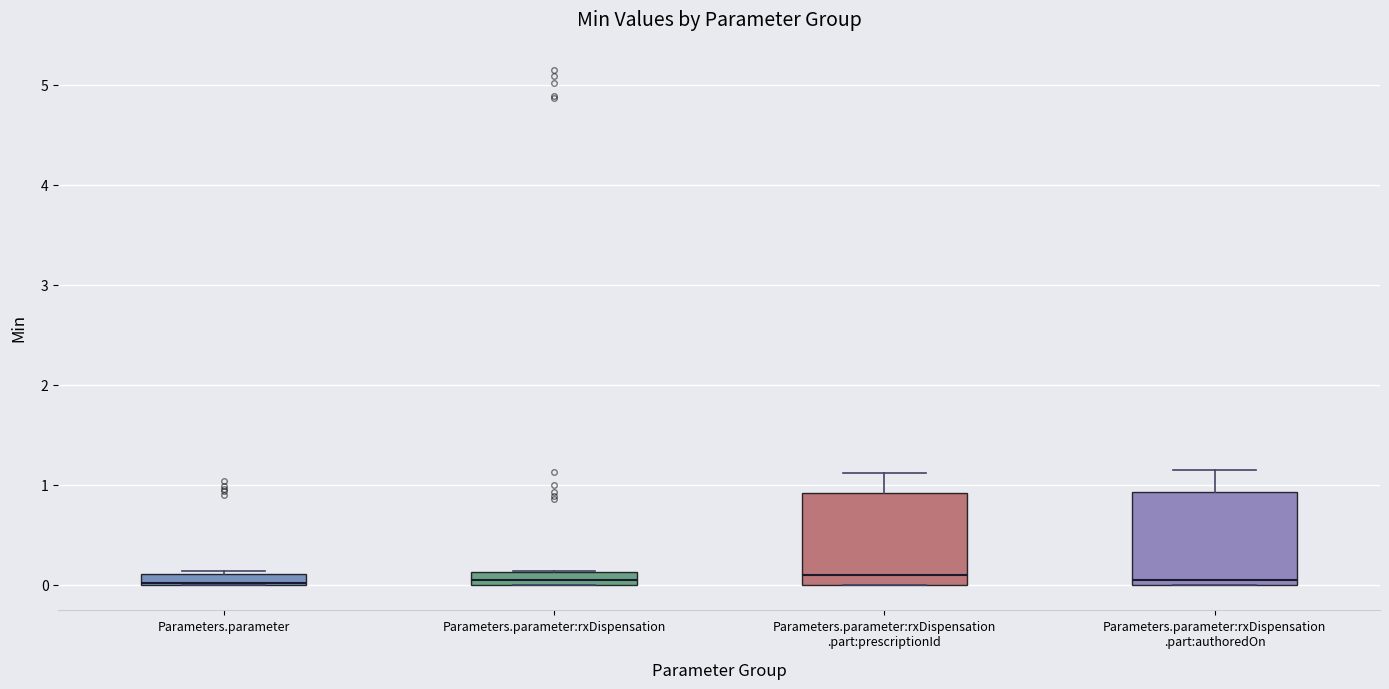

Where does the median line of the box for Parameters.parameter:rxDispensation .part:prescriptionId sit on the y-axis? The values are not printed on the chart, so give them approximately, as read against the axis.

0.1